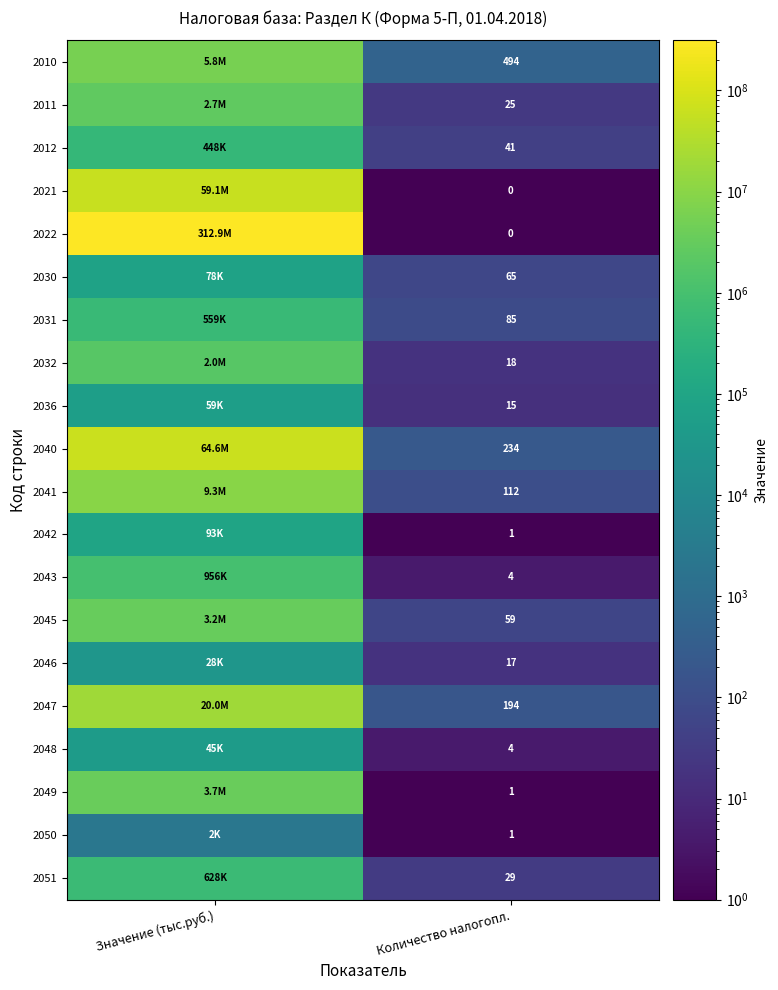

True or false: 2051 has a value of 29 at Количество налогопл..

True